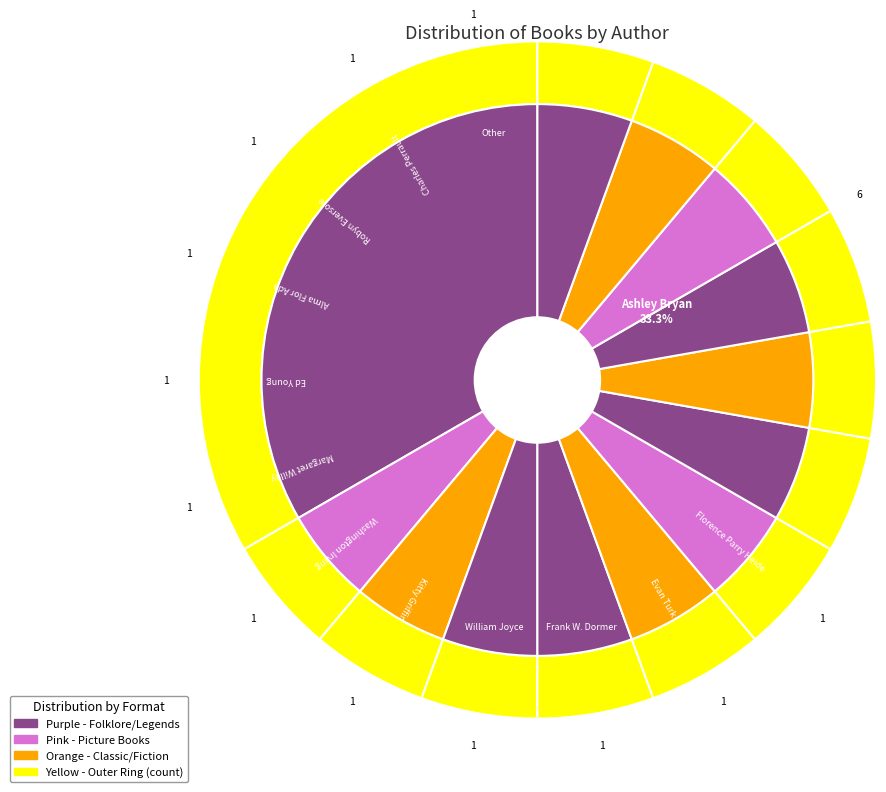

The Ashley Bryan slice represents 23% of the pie. True or false?

False